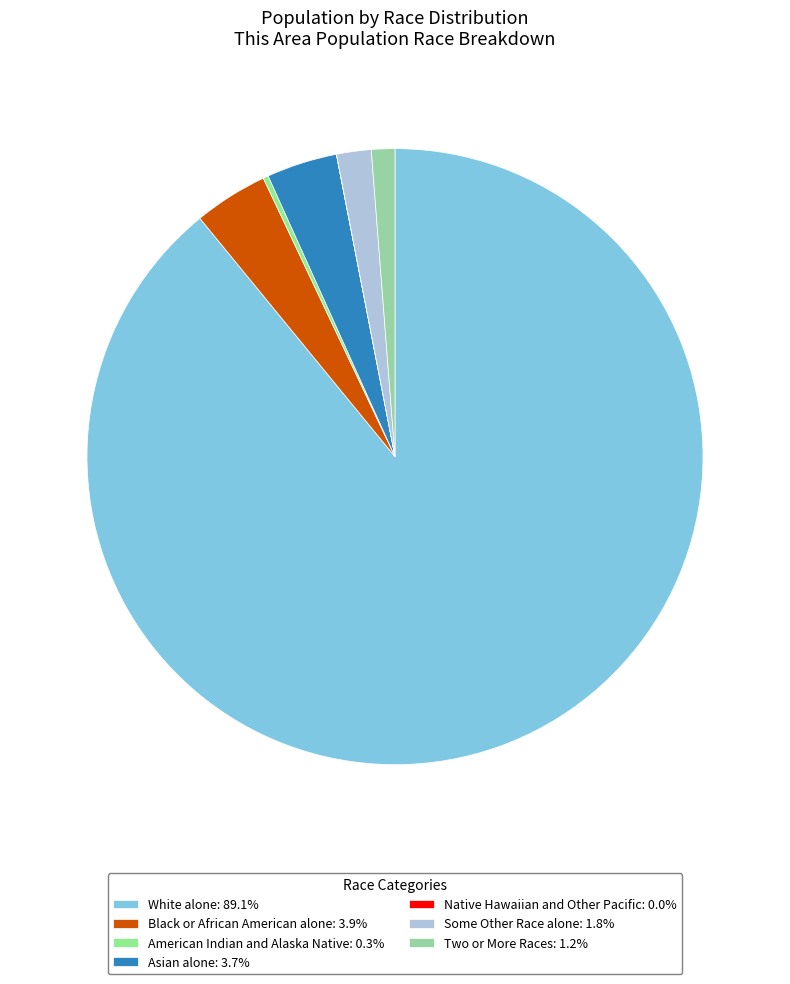

Combined, do Native Hawaiian and Other Pacific and Asian alone account for over 50%?

No